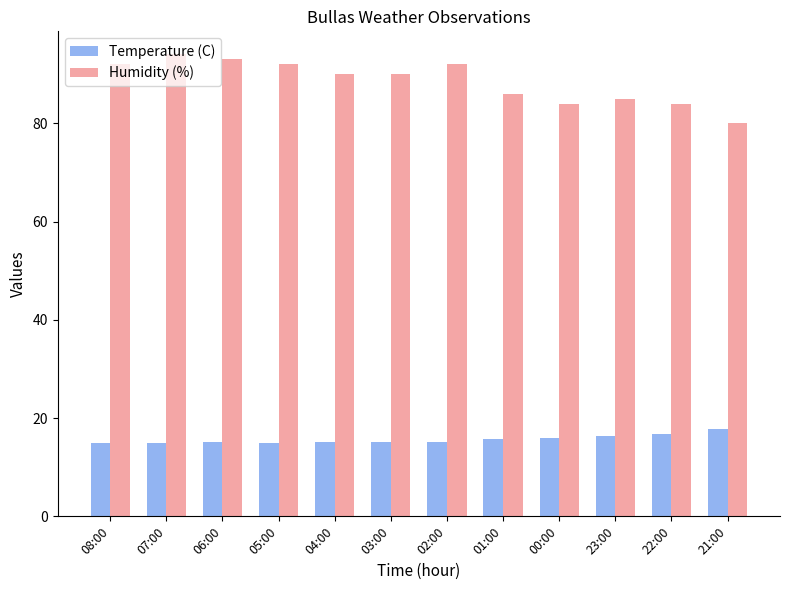

What is the difference between the second highest and minimum values in the Temperature (C) series?

1.7